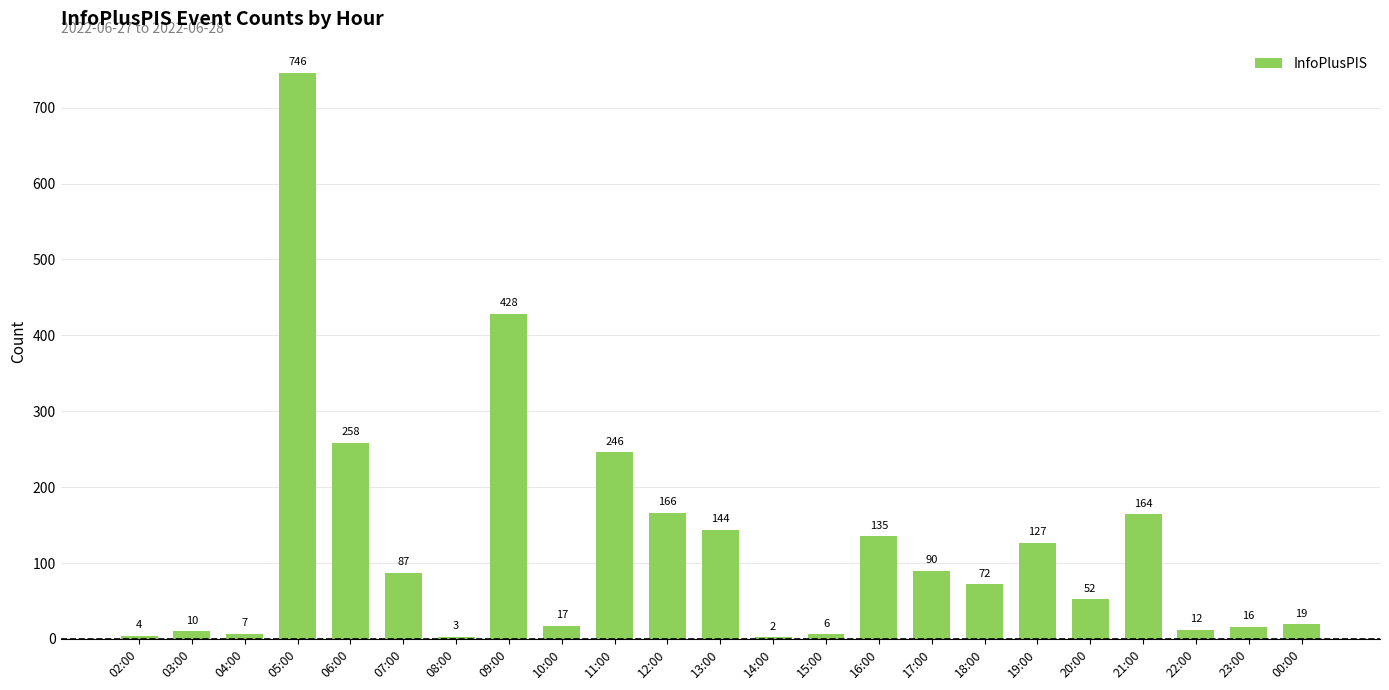

Does the chart contain stacked bars?

No